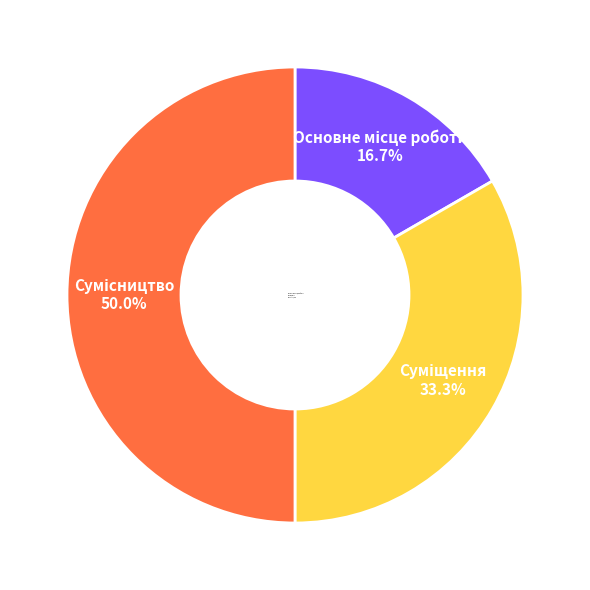

To the nearest percent, what is the difference between the Сумісництво and Суміщення slice percentages?

17%